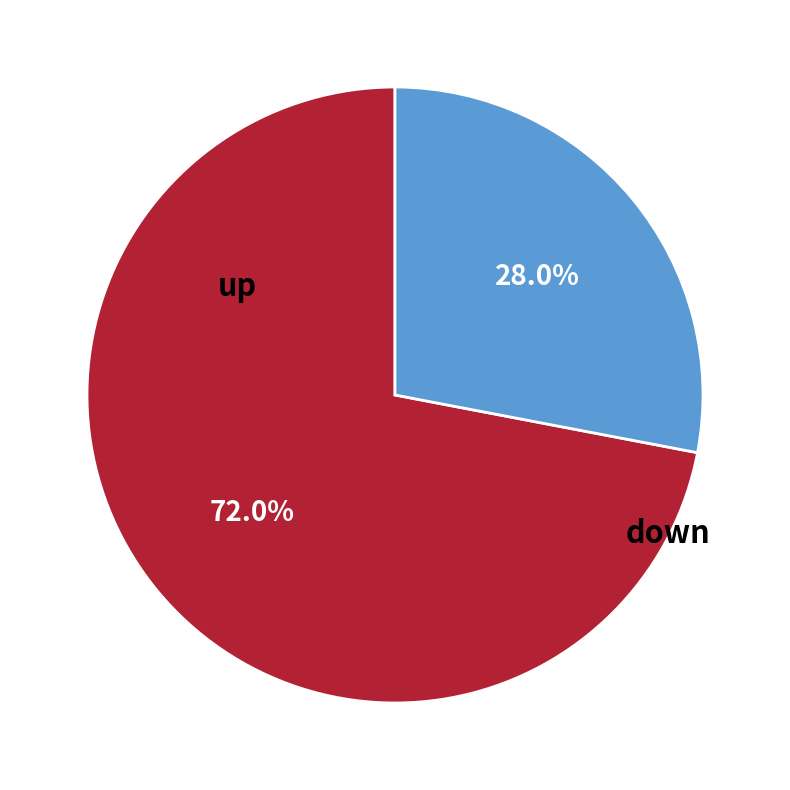

How many segments does this pie chart have?

2